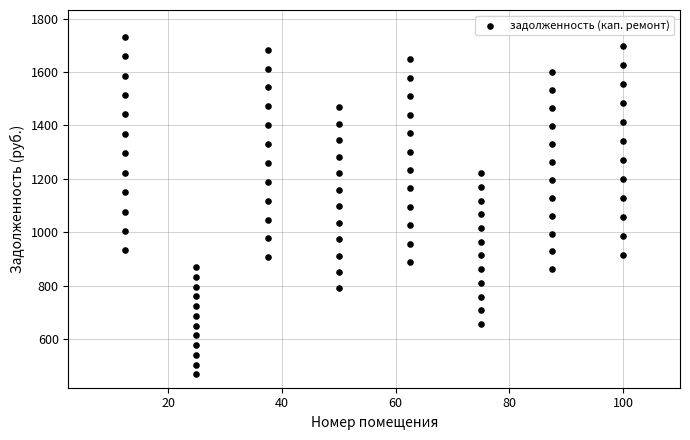

What is the range of X values (max minus min)?

87.5